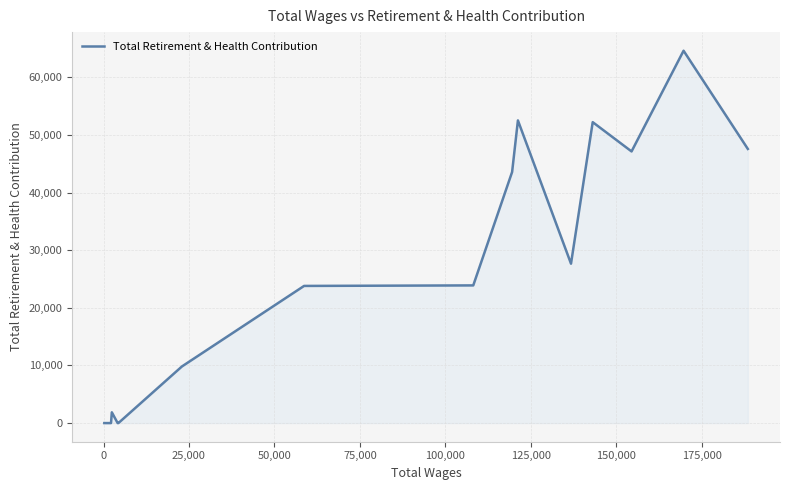

What is the difference between the maximum and minimum values?

64626